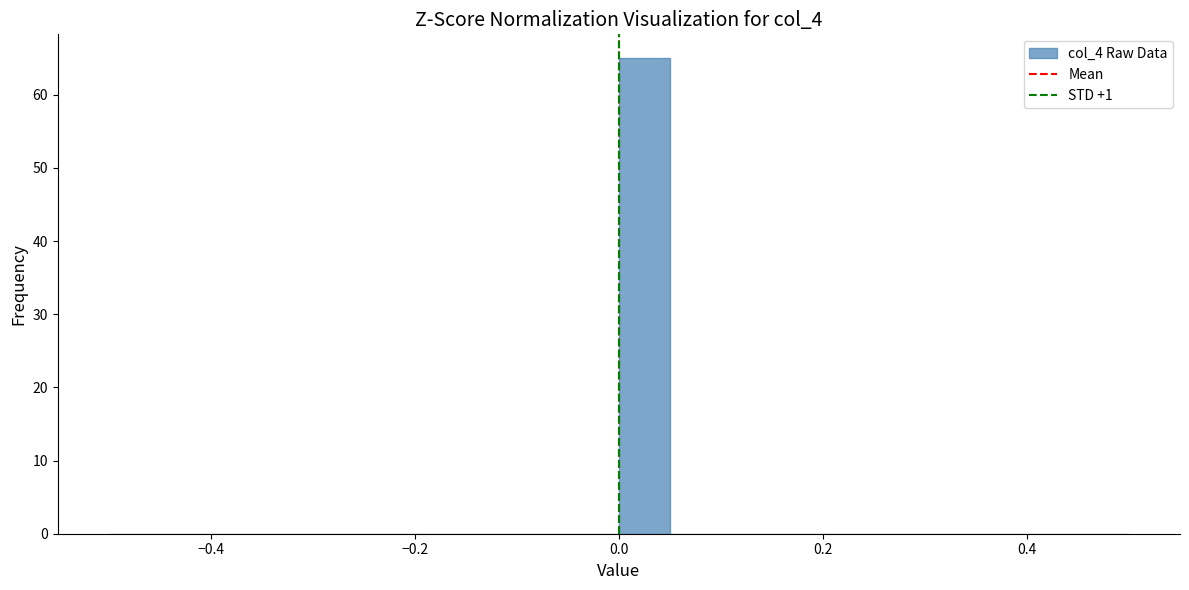

Around what value on the x-axis is the tallest bar? Give the approximate position of its centre, as read against the axis.

0.02